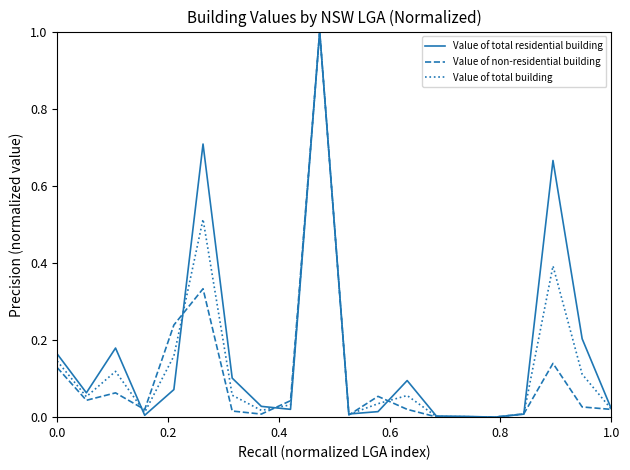

What is the greatest value displayed?

1.0